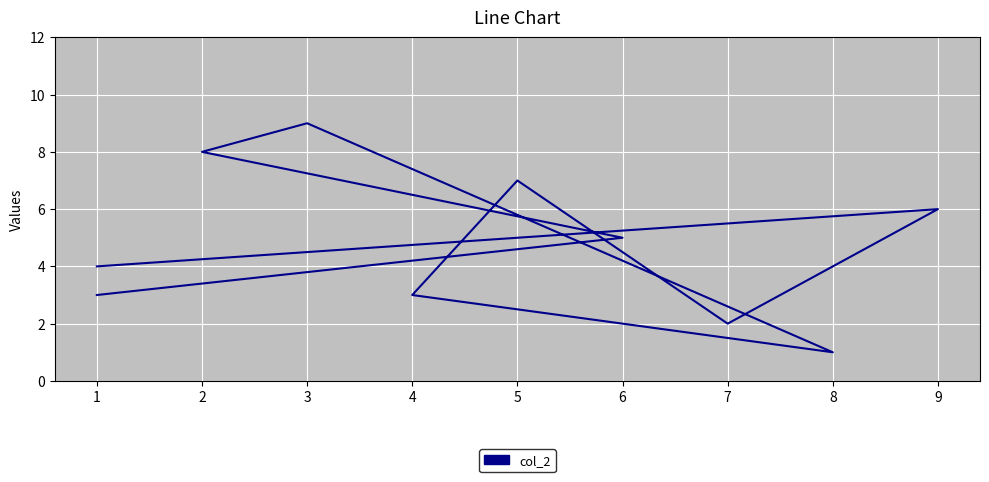

How many categories are shown in the chart?

10